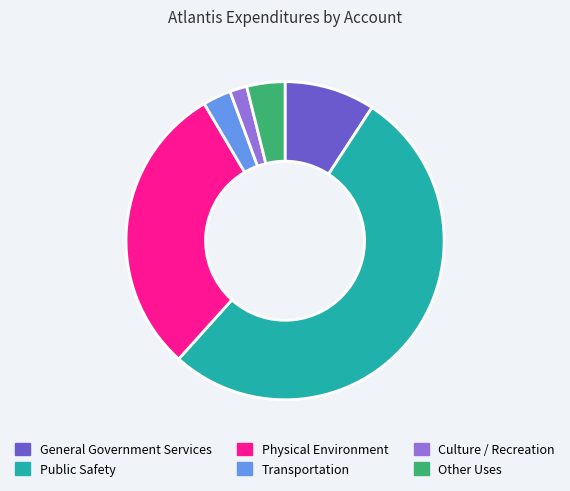

The Physical Environment slice represents 35% of the pie. True or false?

False